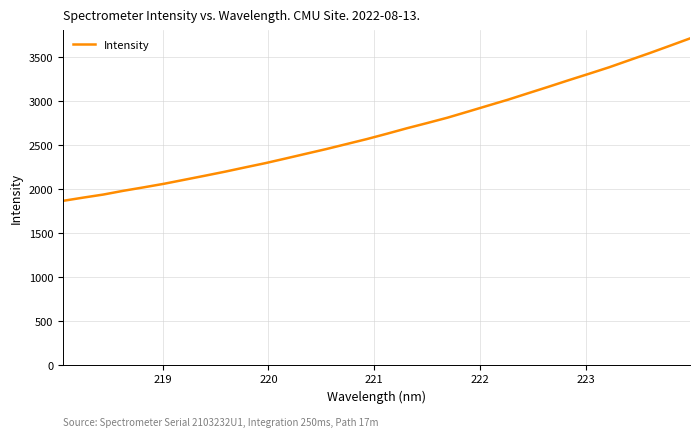

What is the difference between the maximum and minimum values?

1849.3